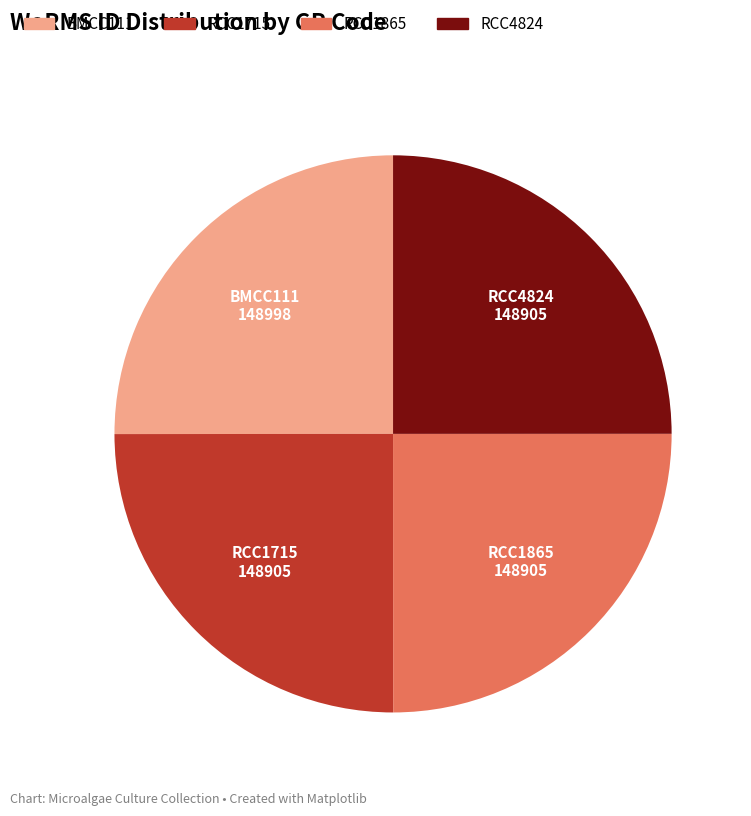

Is RCC1865 the majority of the pie?

No